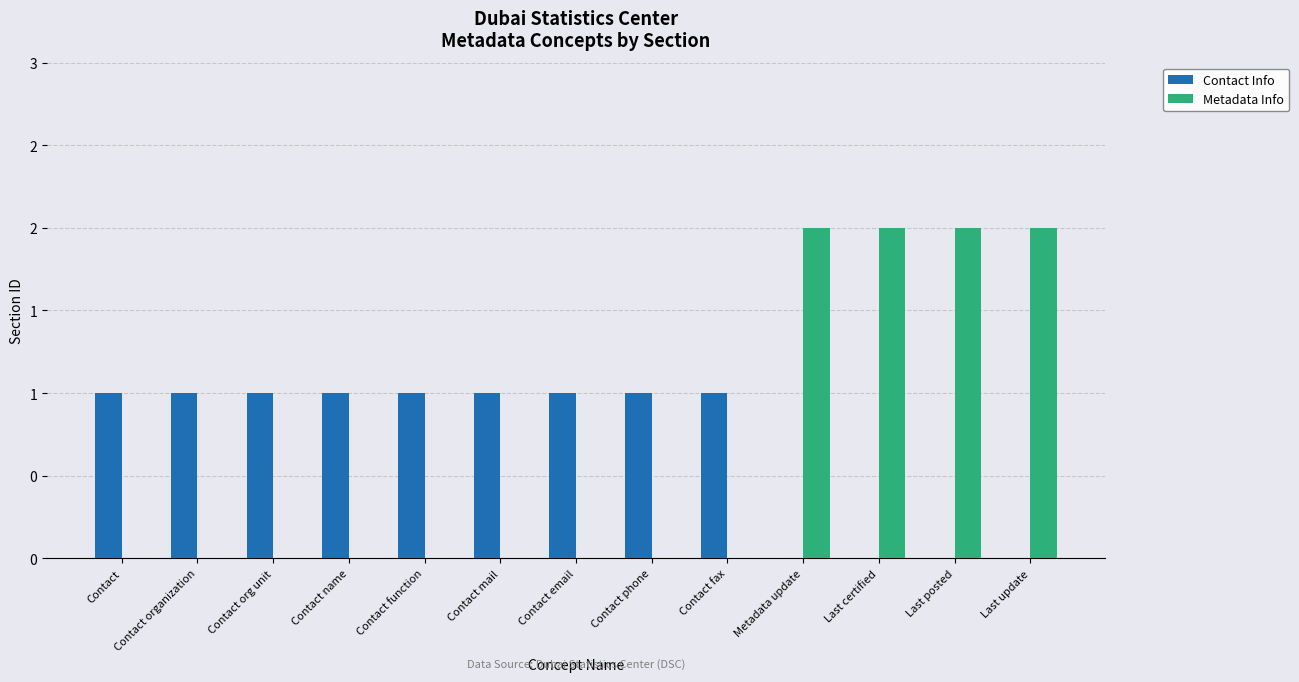

Read the Contact Info value at Contact org unit.

1